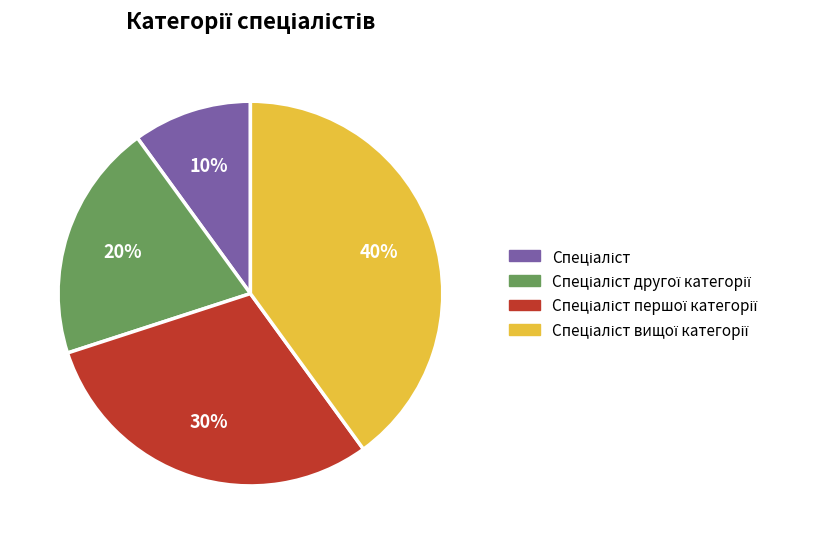

Is there any slice that represents more than half of the pie?

No